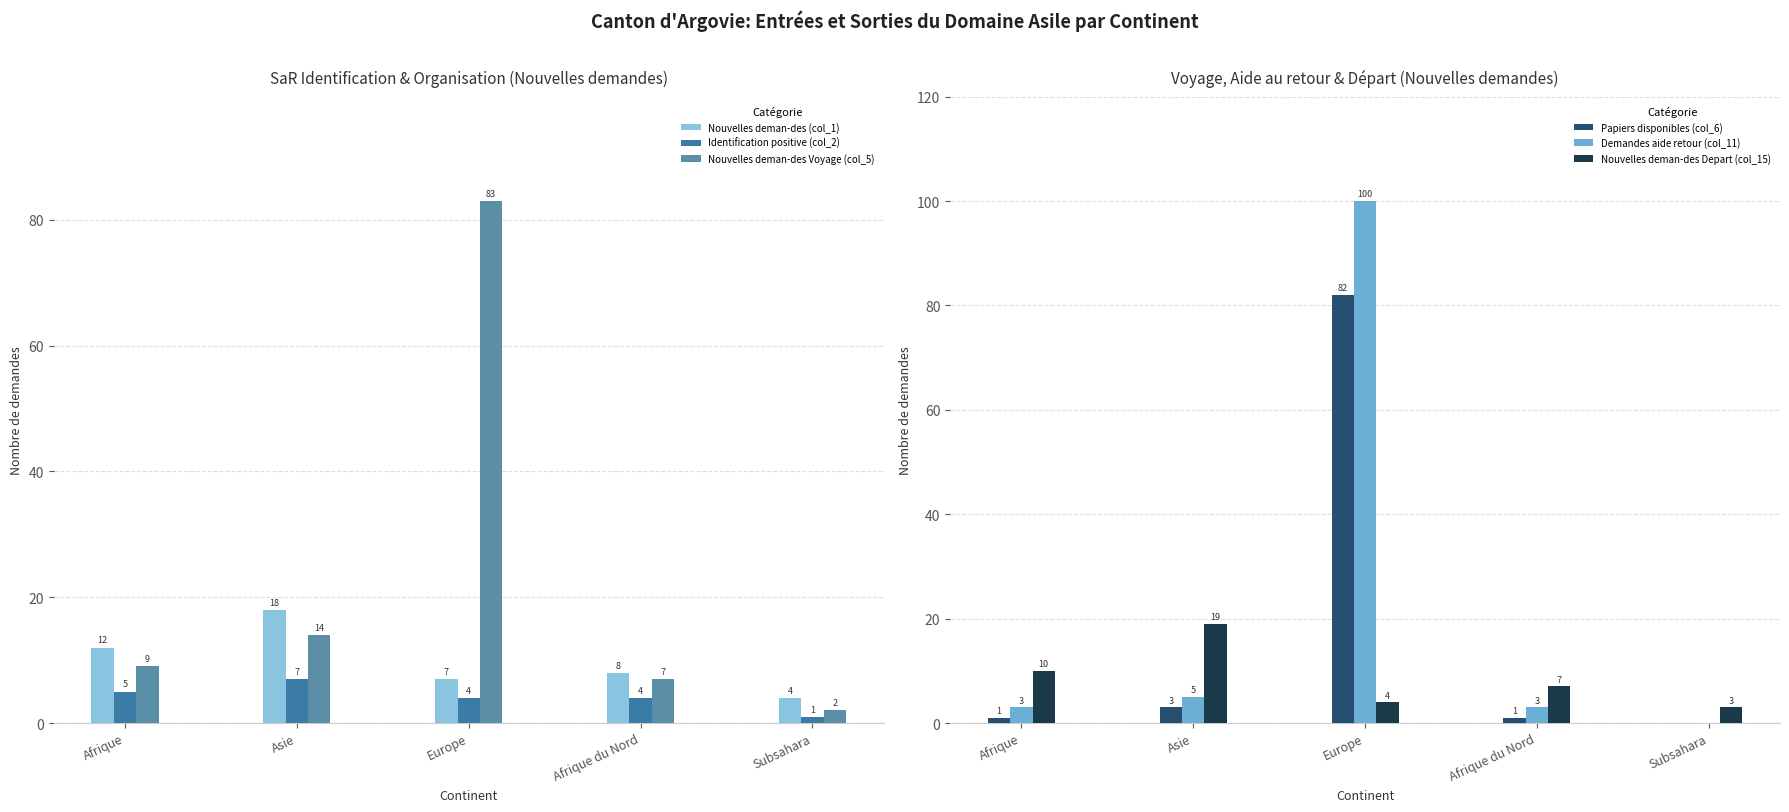

What is the difference between the Nouvelles deman-des Voyage (col_5) values at Europe and Afrique du Nord?

76